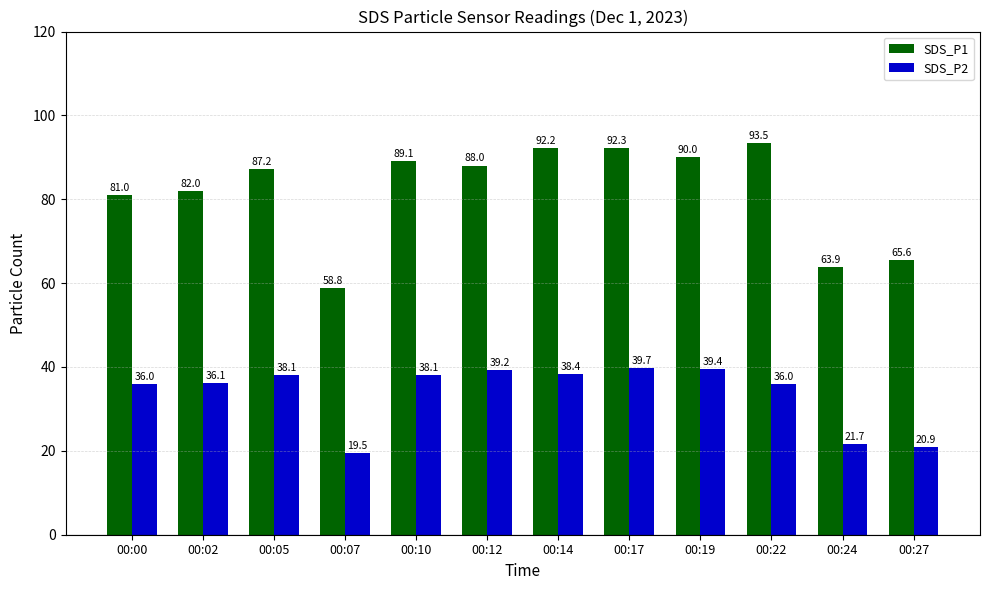

Is it true that SDS_P1 equals 143.4 at 00:17?

False